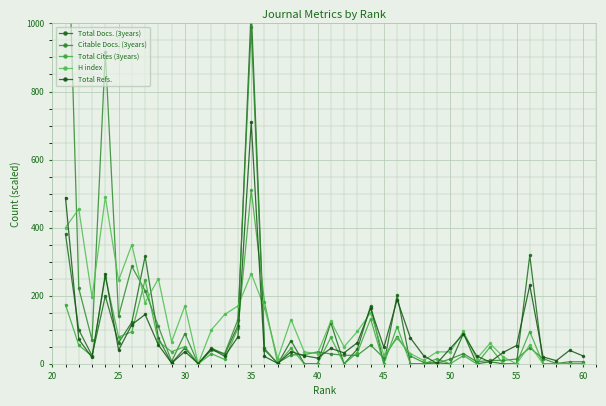

How many series are shown in this chart?

5